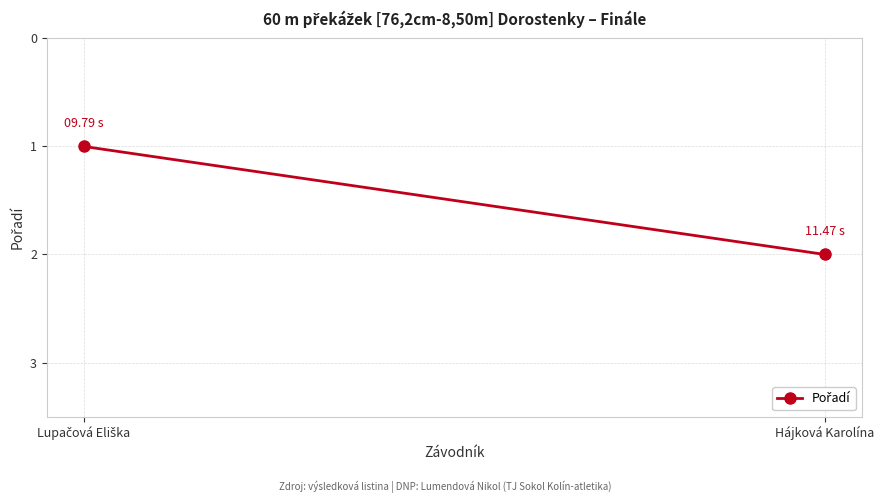

Reading left to right, list all the values displayed in this chart.

Lupačová Eliška=1	Hájková Karolína=2